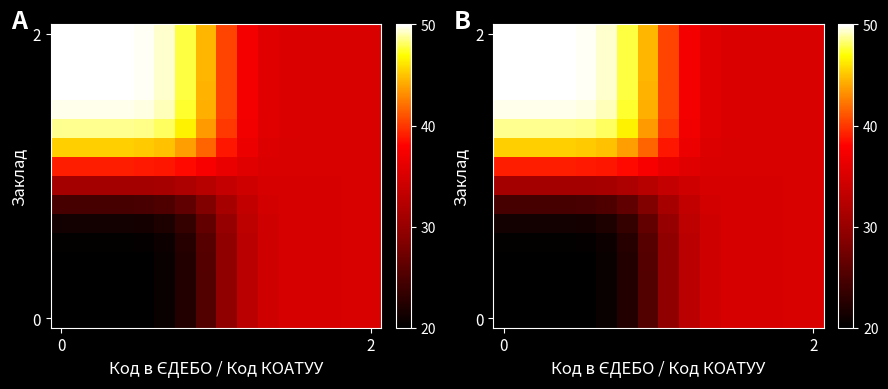

What is the sum of all 2 values?

680.0